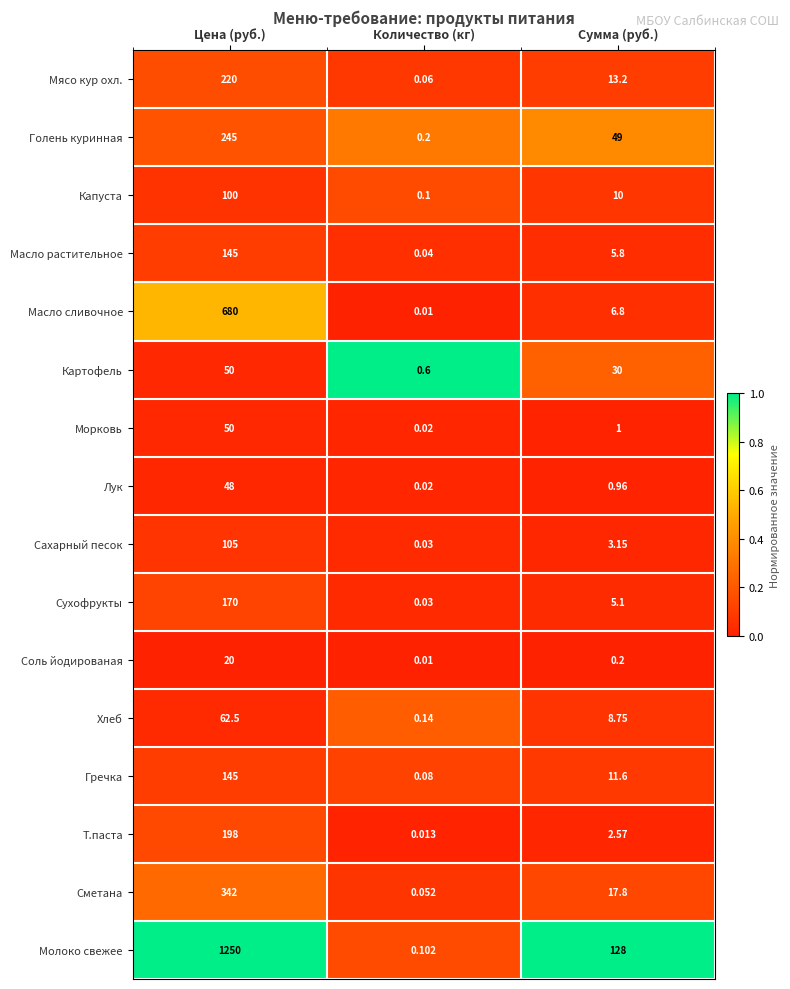

At which label does Лук reach its minimum?

Количество (кг)